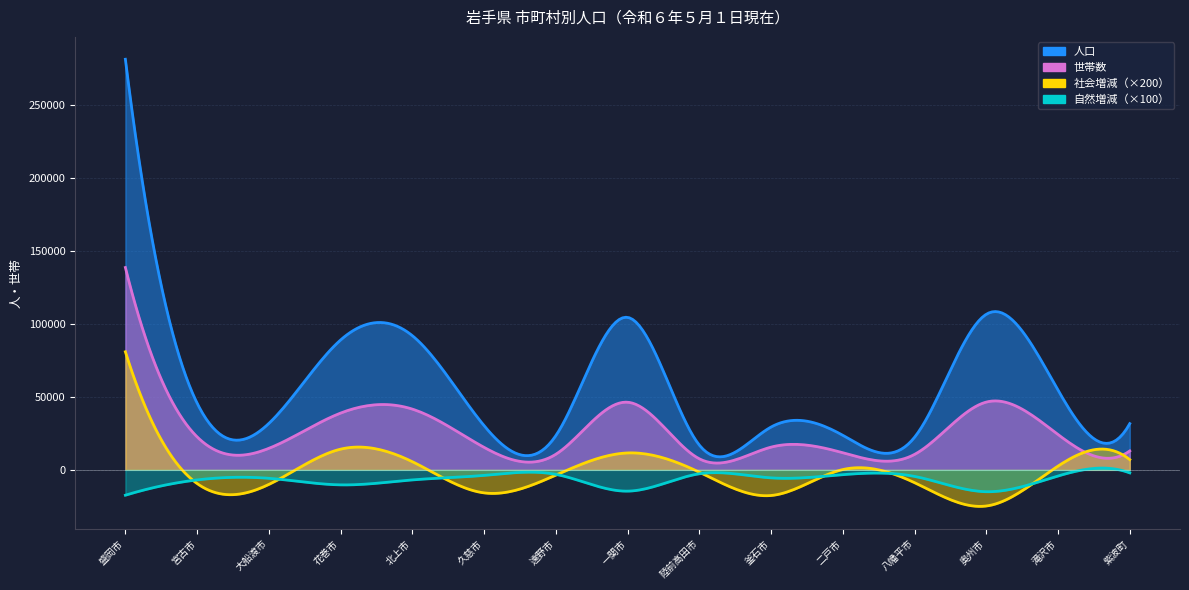

What position from the right is 久慈市?

10